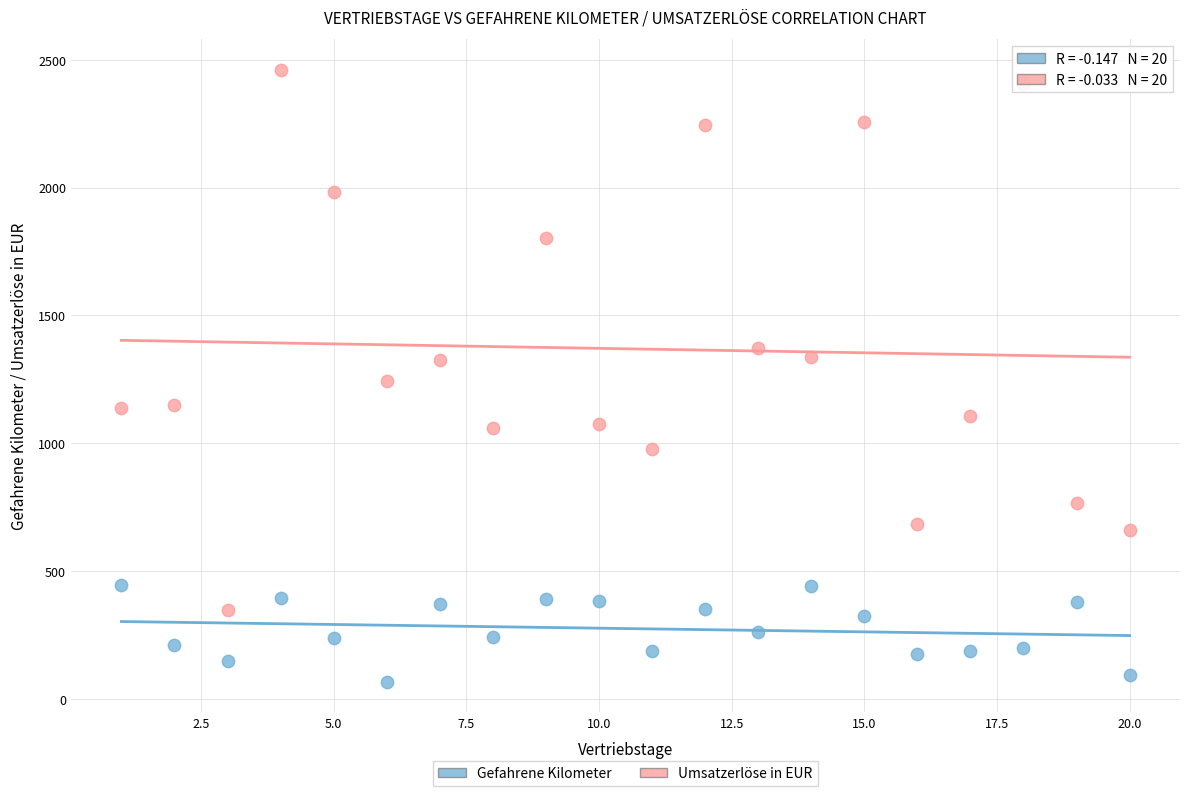

What are all the series names shown in the legend?

Gefahrene Kilometer, Umsatzerlöse in EUR